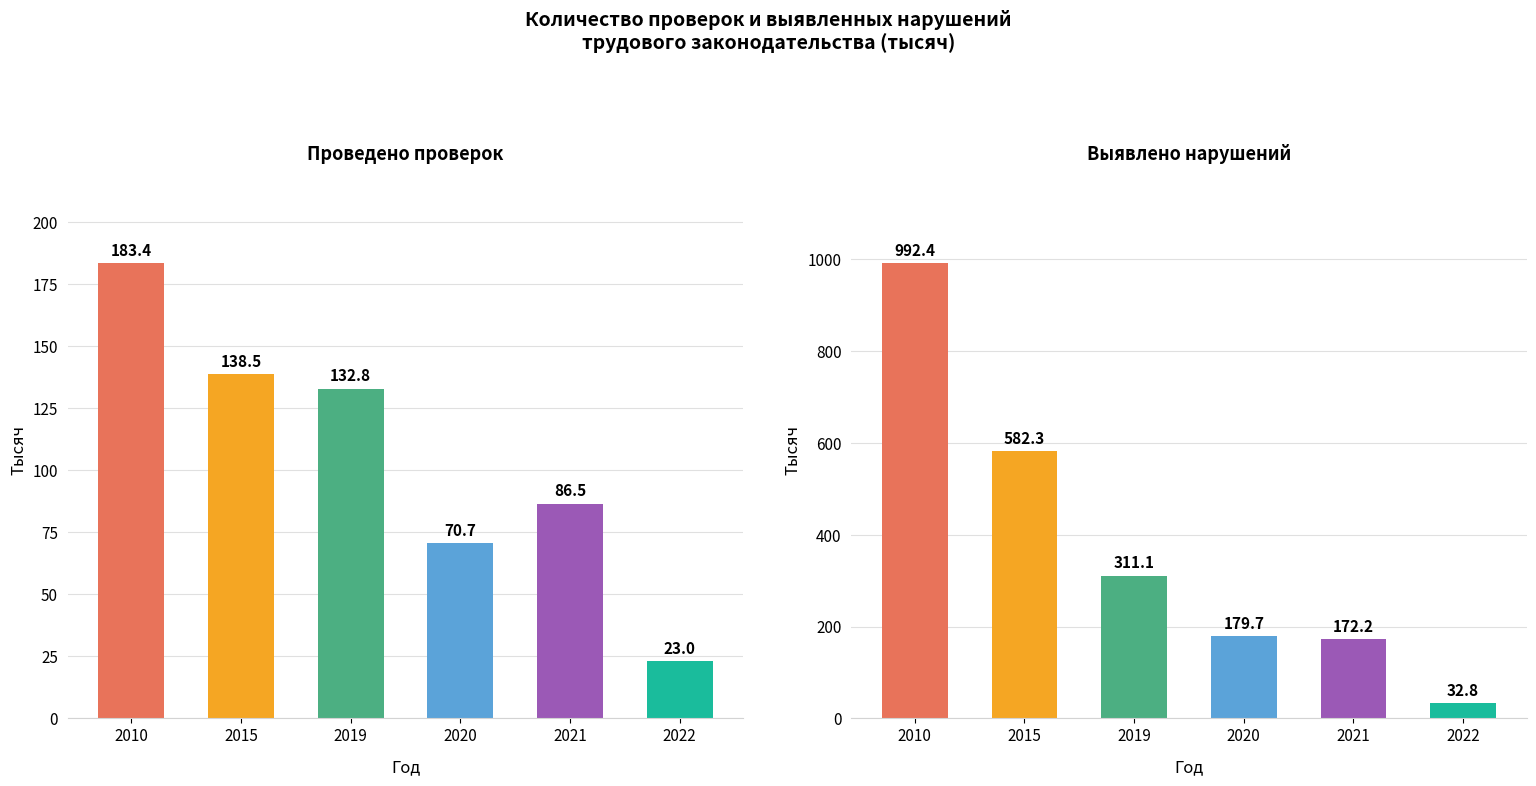

Between 2015 and 2021, which series saw the biggest shift?

Выявлено нарушений